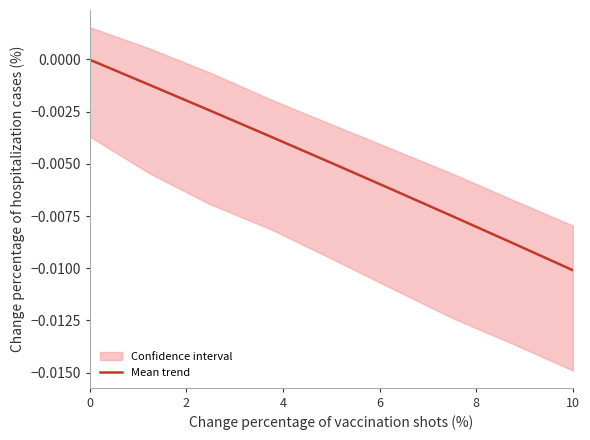

At which label does Mean trend reach its minimum?

10